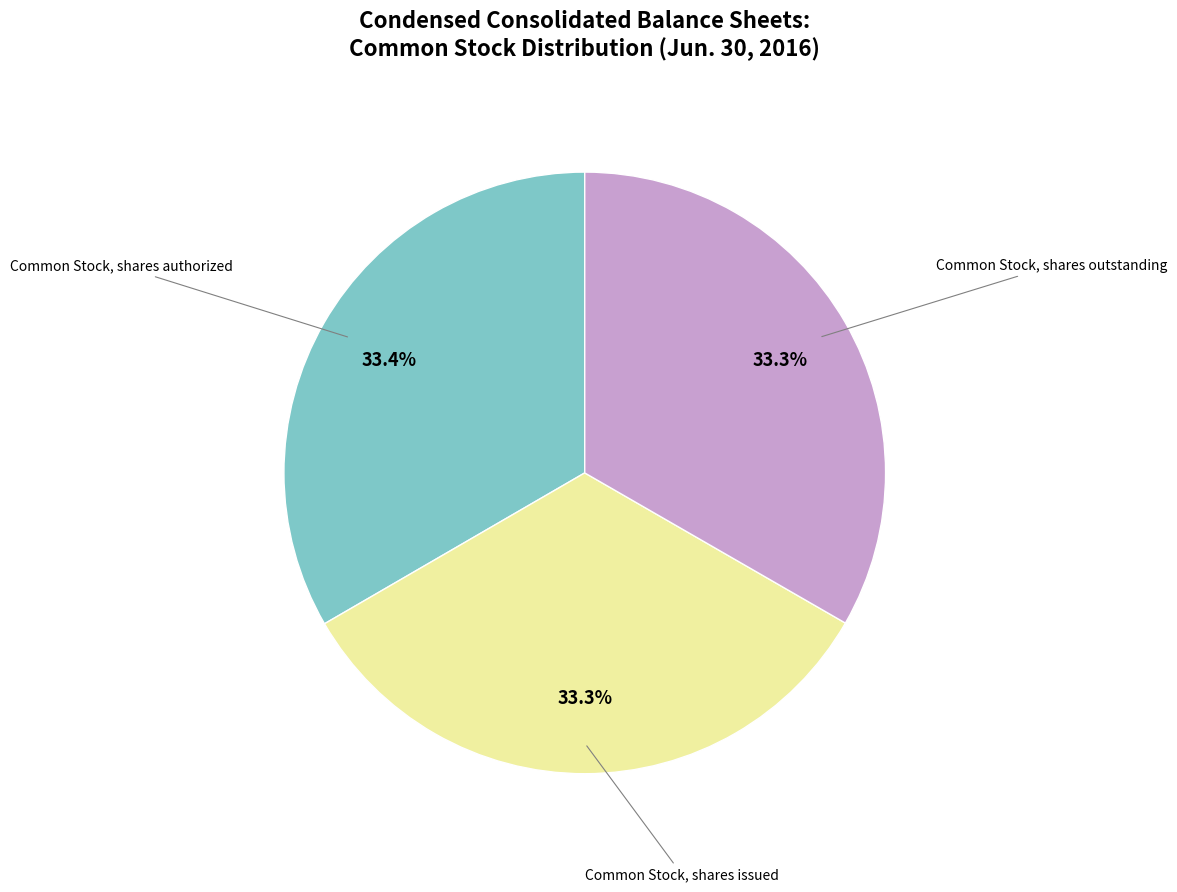

Is there any slice that represents more than half of the pie?

No